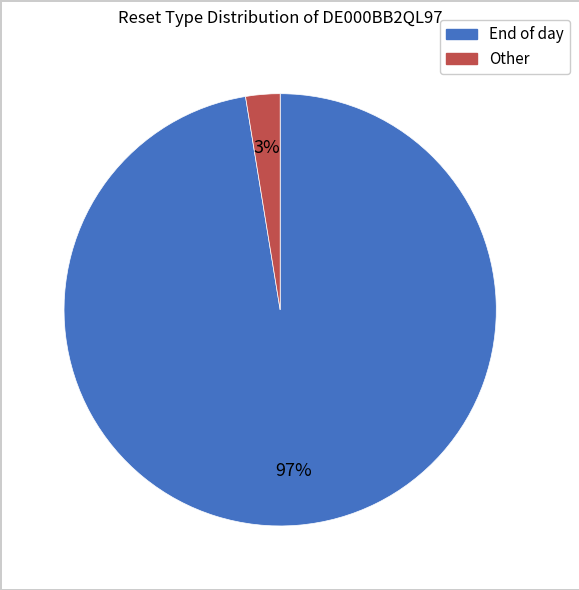

Do End of day and Other together represent more than half of the pie?

Yes